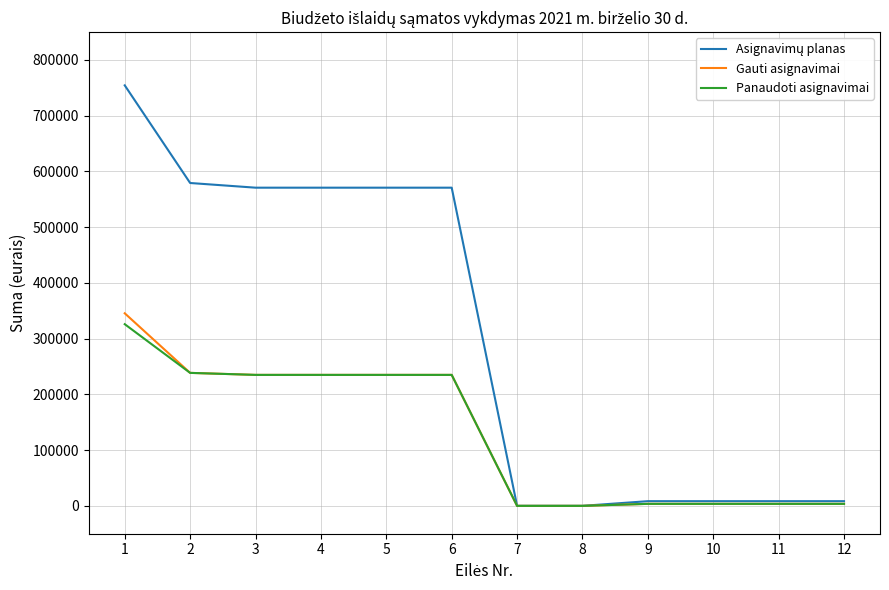

What is the total value across all series at 5?

1040894.0